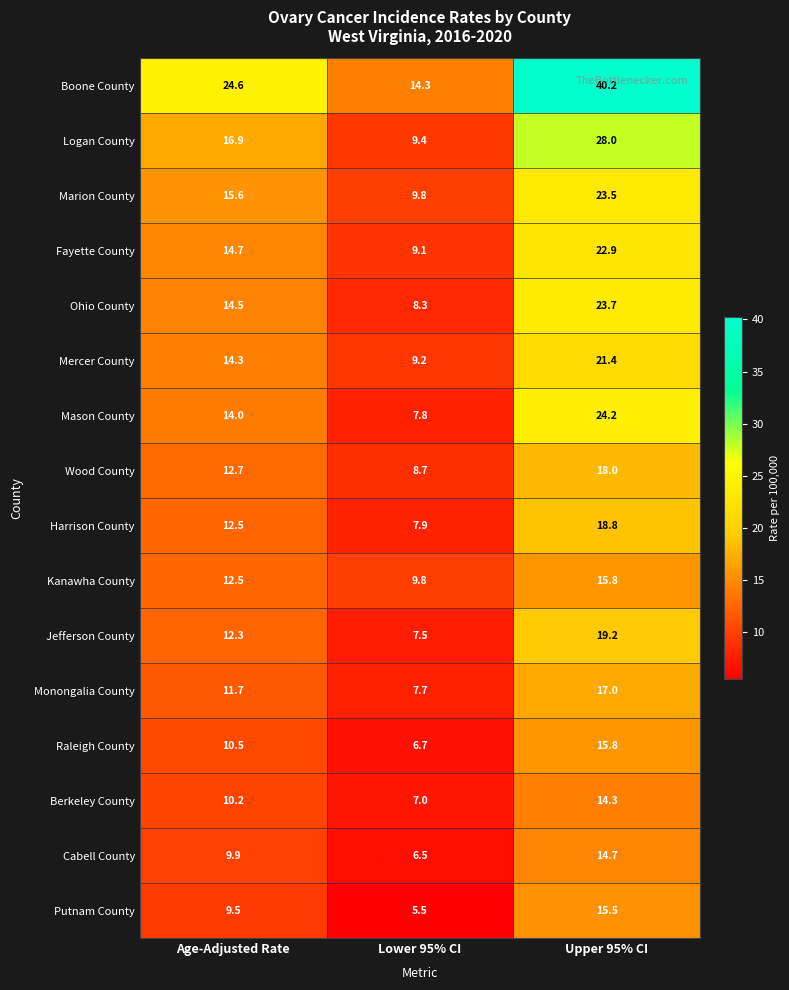

The Berkeley County series shows 14.3 at Upper 95% CI. True or false?

True